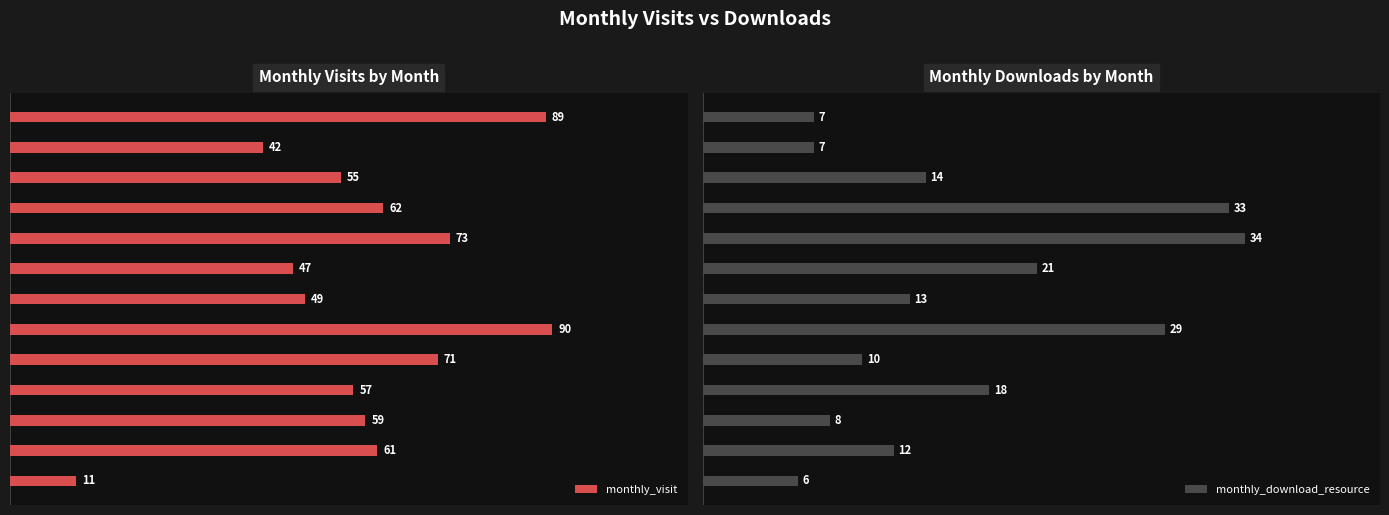

What position from the left is 8?

9